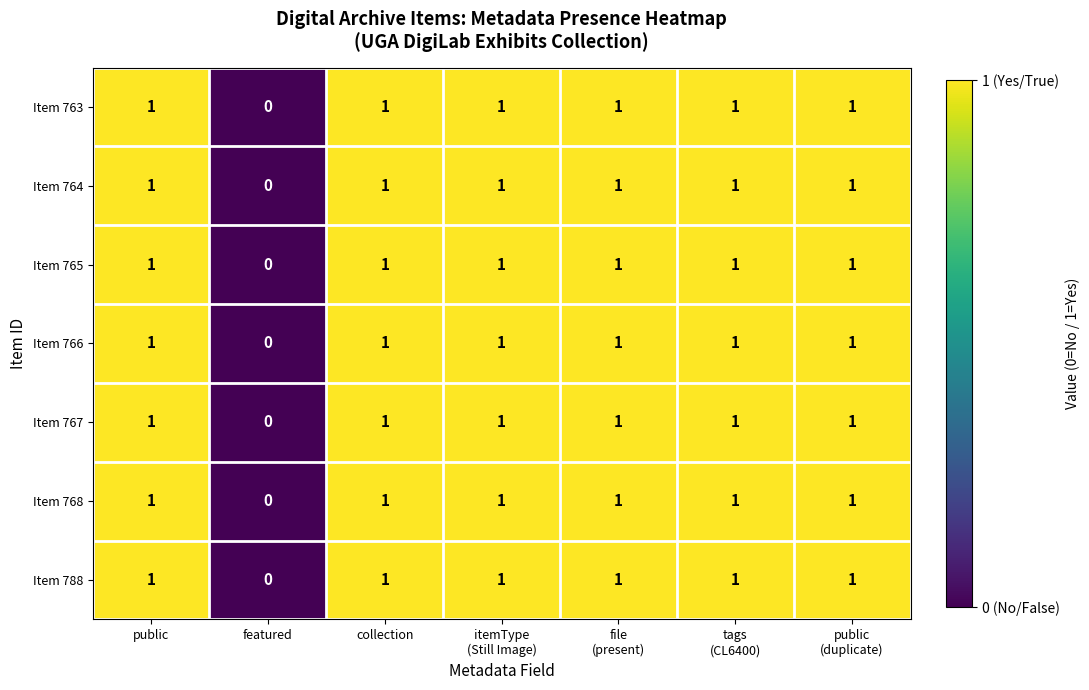

The value of Item 767 at collection is 1. True or false?

True